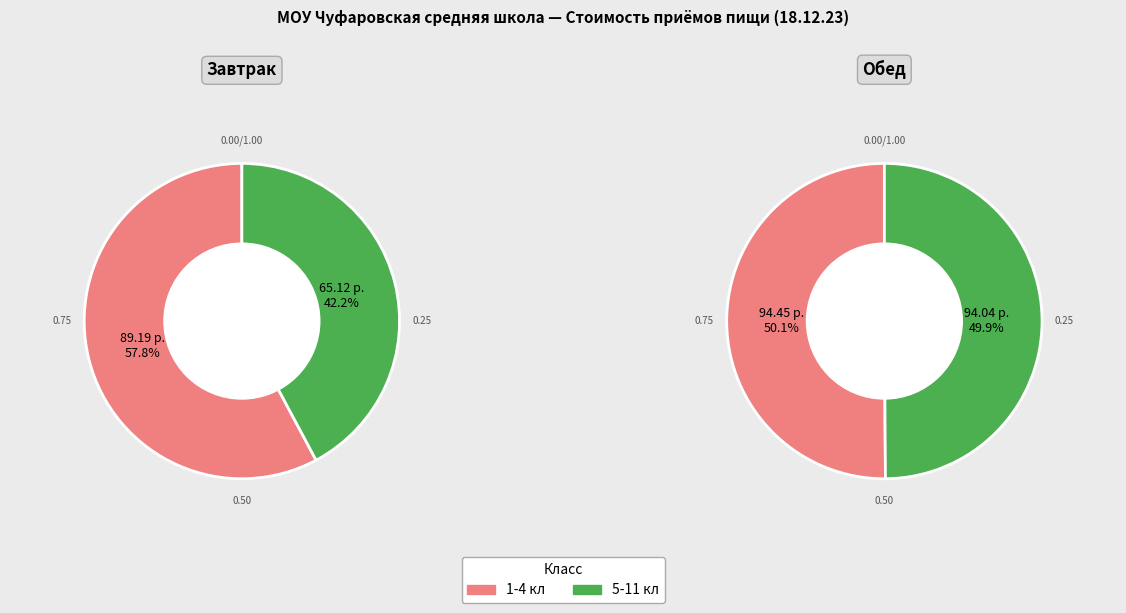

What is the smallest slice in the pie chart?

Завтрак 5-11 кл